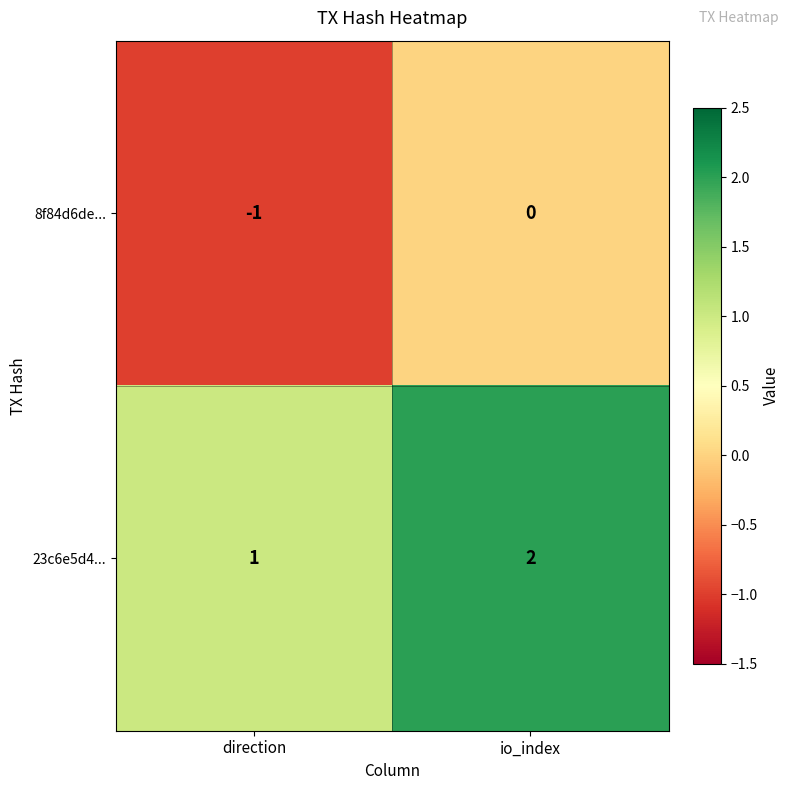

The value of 8f84d6de... at io_index is 0. True or false?

True